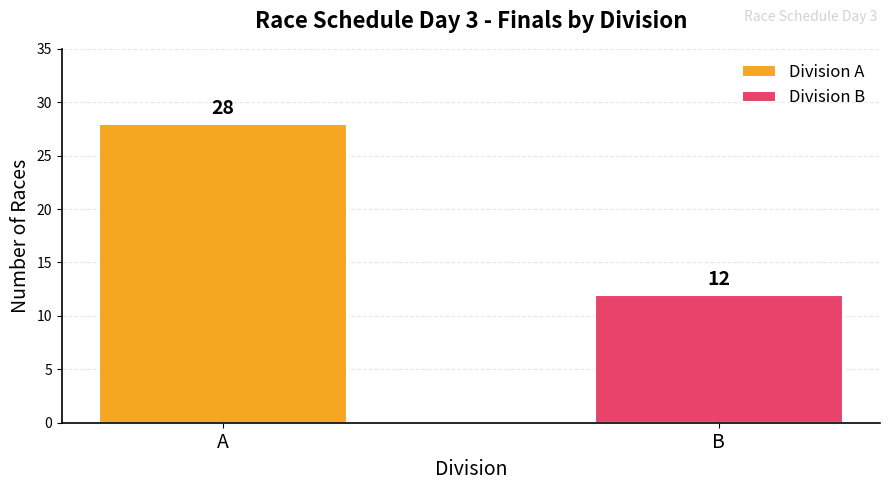

What is the smallest value displayed?

12